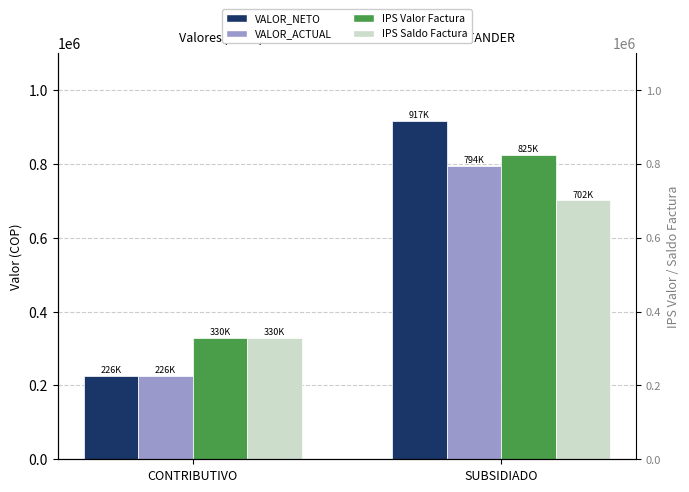

Between CONTRIBUTIVO and SUBSIDIADO, which series saw the biggest shift?

VALOR_NETO